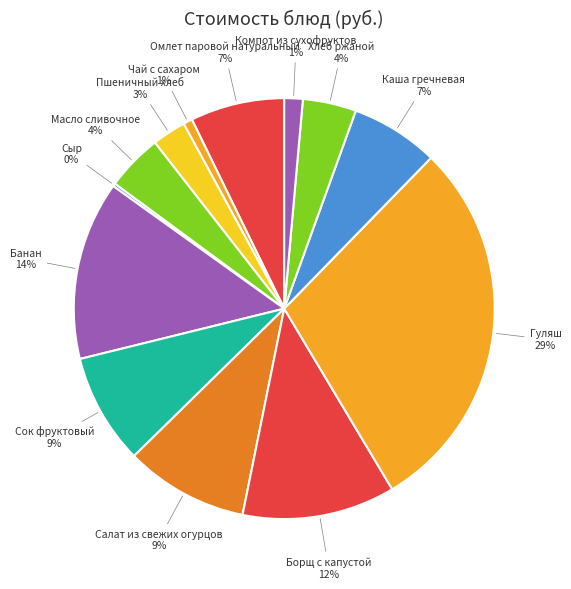

To the nearest percent, what is the combined percentage of Борщ с капустой and Салат из свежих огурцов?

21%